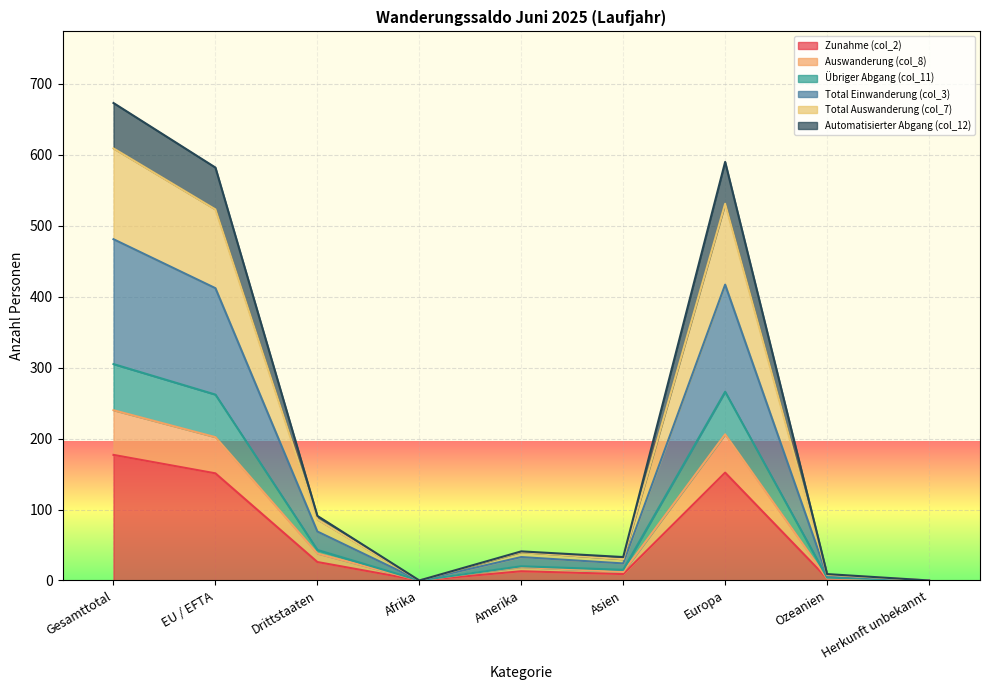

What is the value of the Auswanderung (col_8) point at the 6th from the left?

12